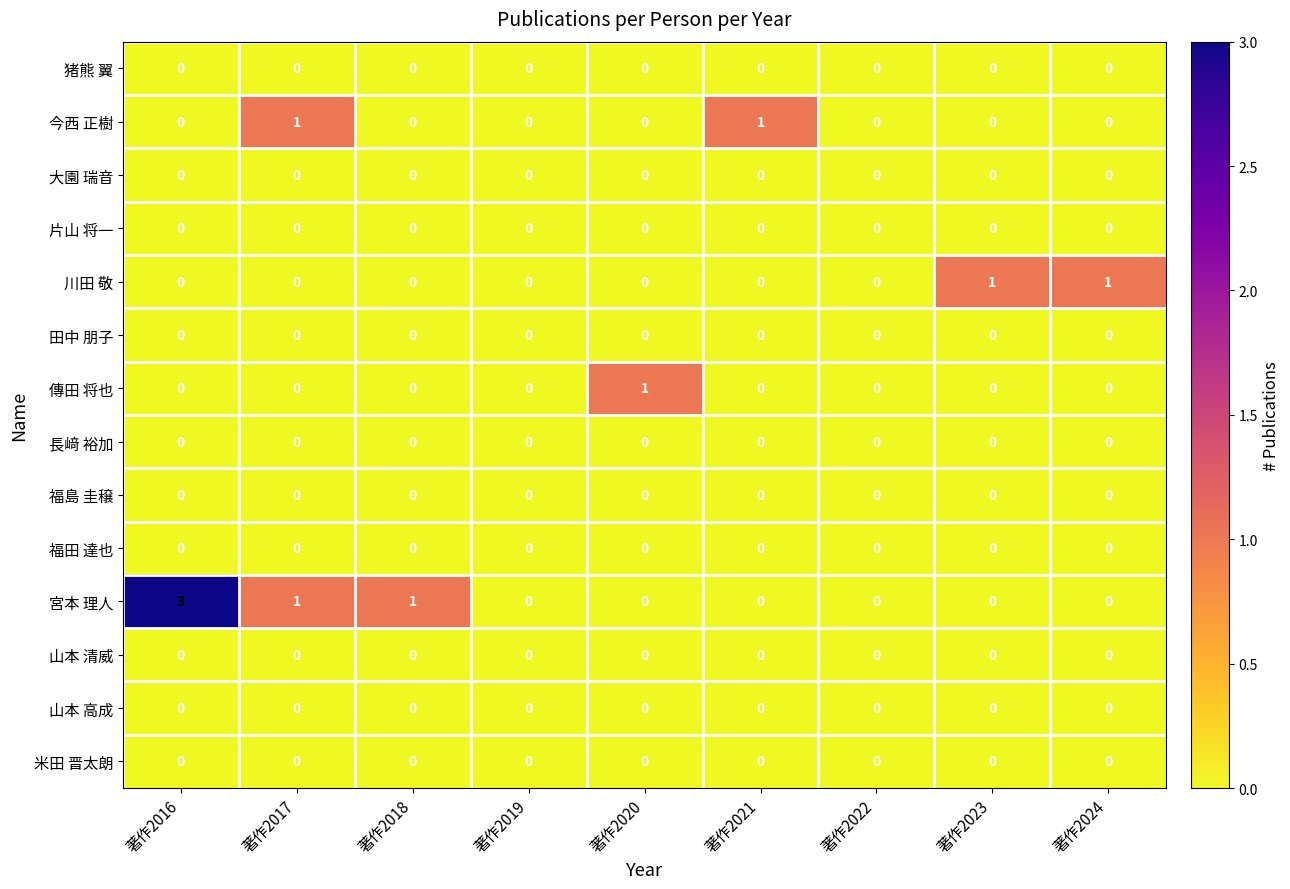

Which category has the highest value across all series?

著作2016